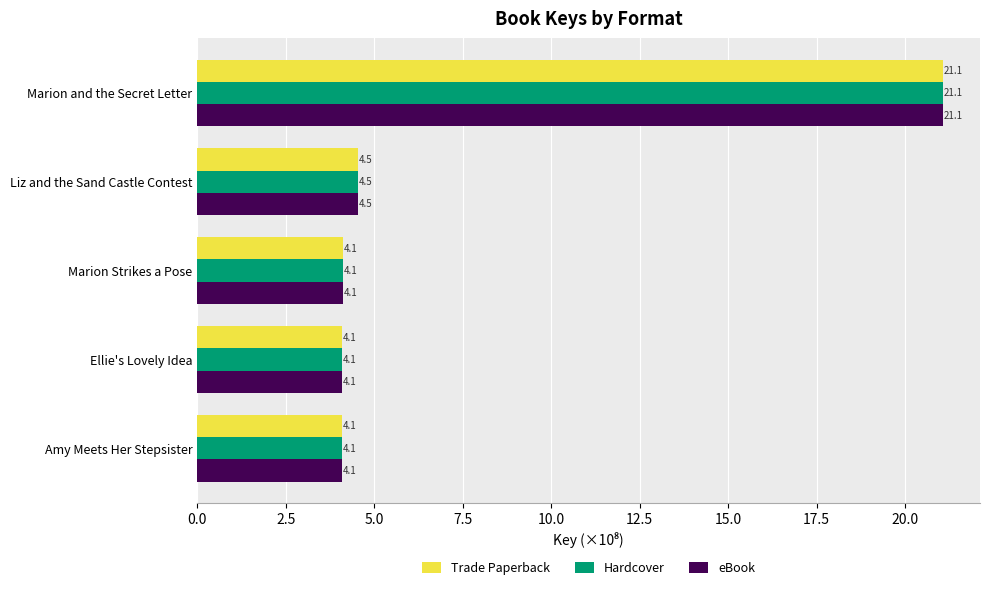

At which category is the sum across all series the highest?

Marion and the Secret Letter